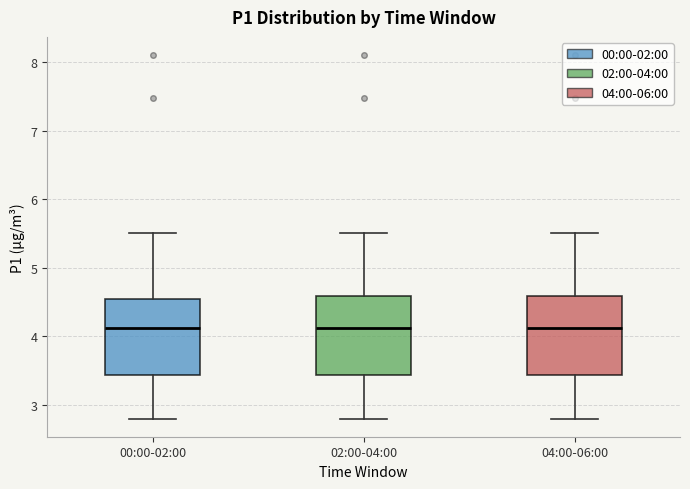

Reading left to right, transcribe this box plot: for each box, give where its median line is, the range the box spans, and where its two whiskers end, as read against the y-axis. The values are not printed on the chart, so give them approximately, as read against the axis.

00:00-02:00: median 4.1, box 3.4 to 4.5, whiskers 2.8 to 5.5
02:00-04:00: median 4.1, box 3.4 to 4.6, whiskers 2.8 to 5.5
04:00-06:00: median 4.1, box 3.4 to 4.6, whiskers 2.8 to 5.5